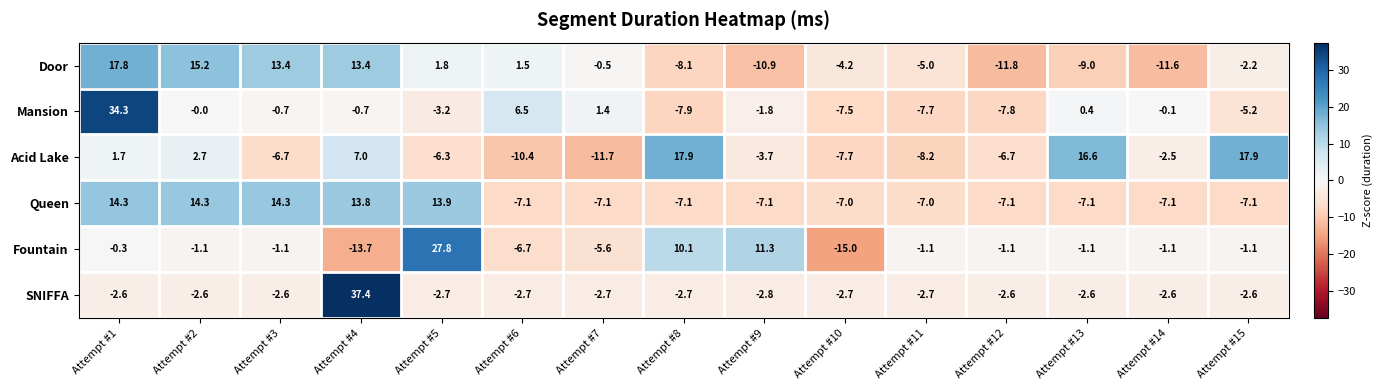

At which category is the sum across all series the highest?

Attempt #1